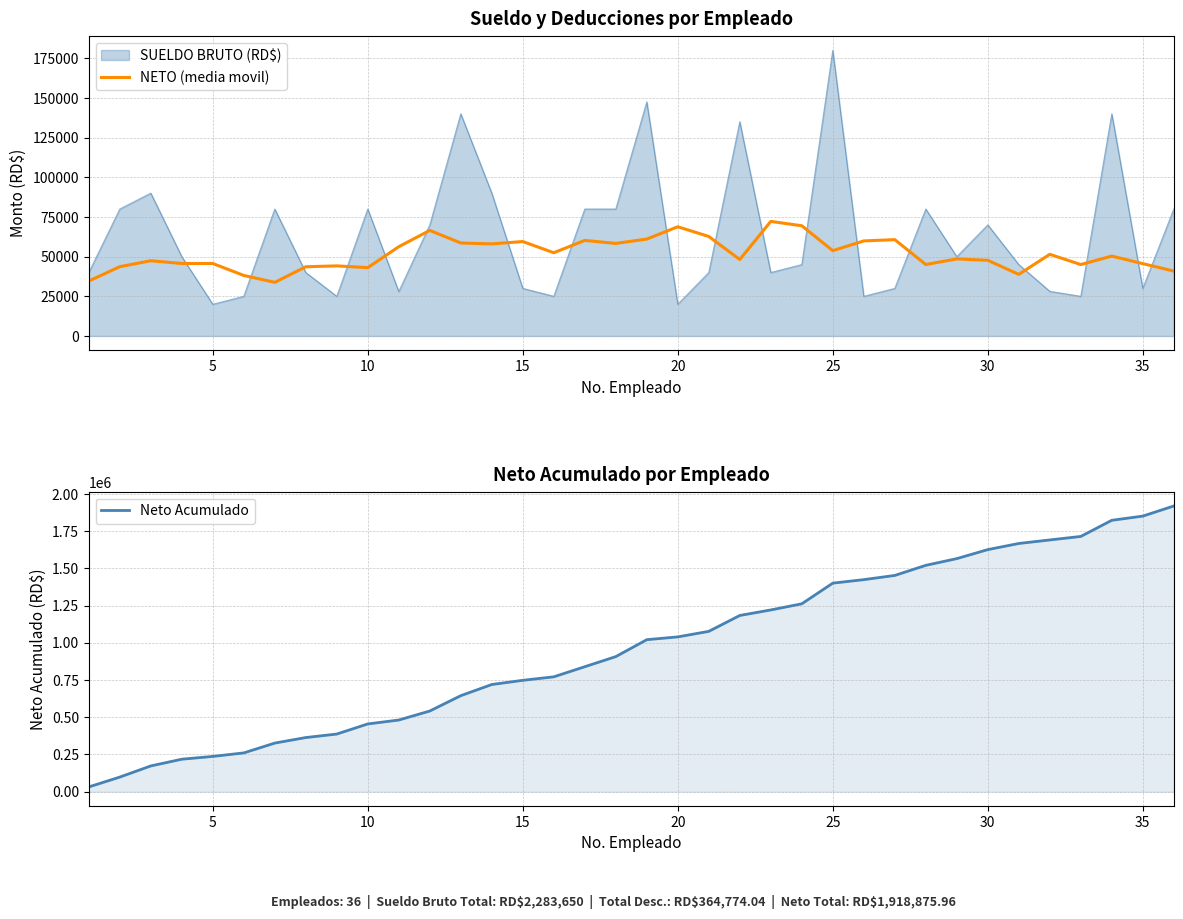

What is the difference between the maximum and minimum values in the Neto Acumulado series?

1886702.6